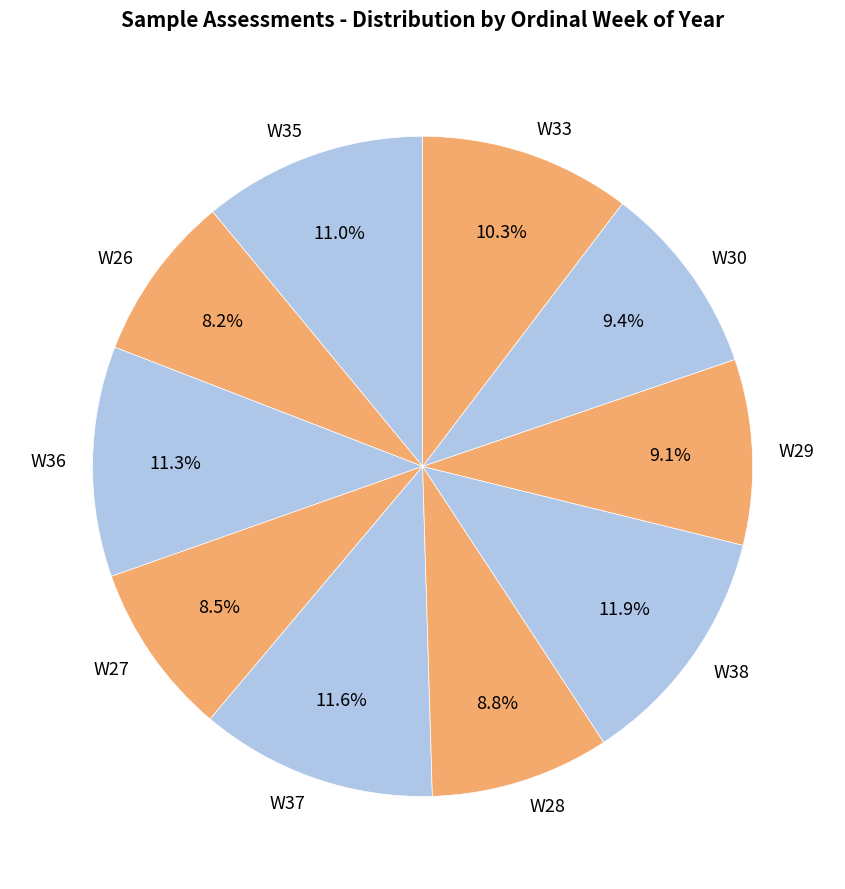

To the nearest percent, what percentage of the pie is W36?

11%